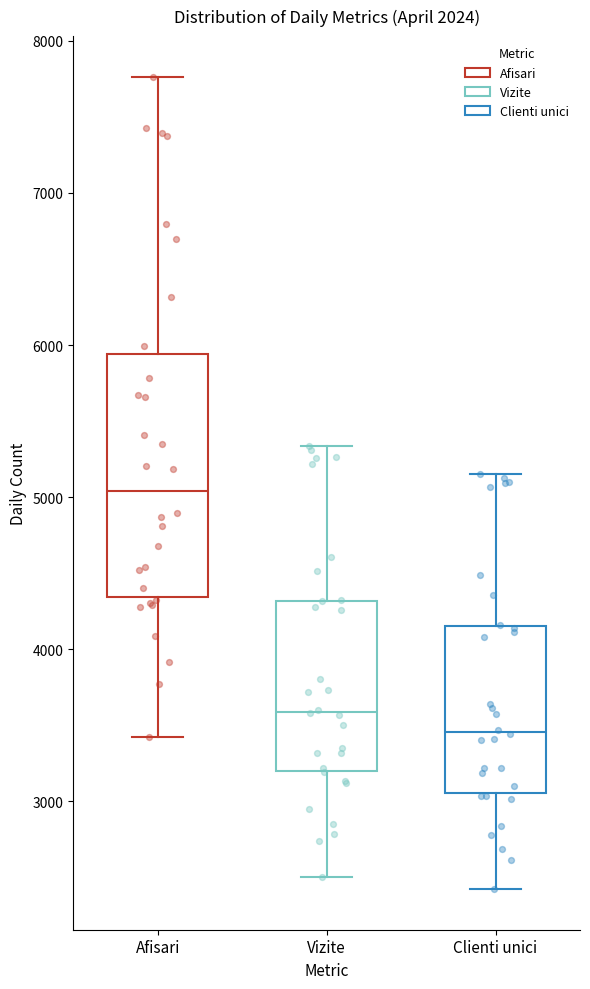

Reading left to right, read every box against the y-axis: the position of its median line, the range the box covers, and the ends of its whiskers. The values are not printed on the chart, so give them approximately, as read against the axis.

Afisari: median 5000, box 4300 to 5900, whiskers 3400 to 7800
Vizite: median 3600, box 3200 to 4300, whiskers 2500 to 5300
Clienti unici: median 3500, box 3100 to 4200, whiskers 2400 to 5200